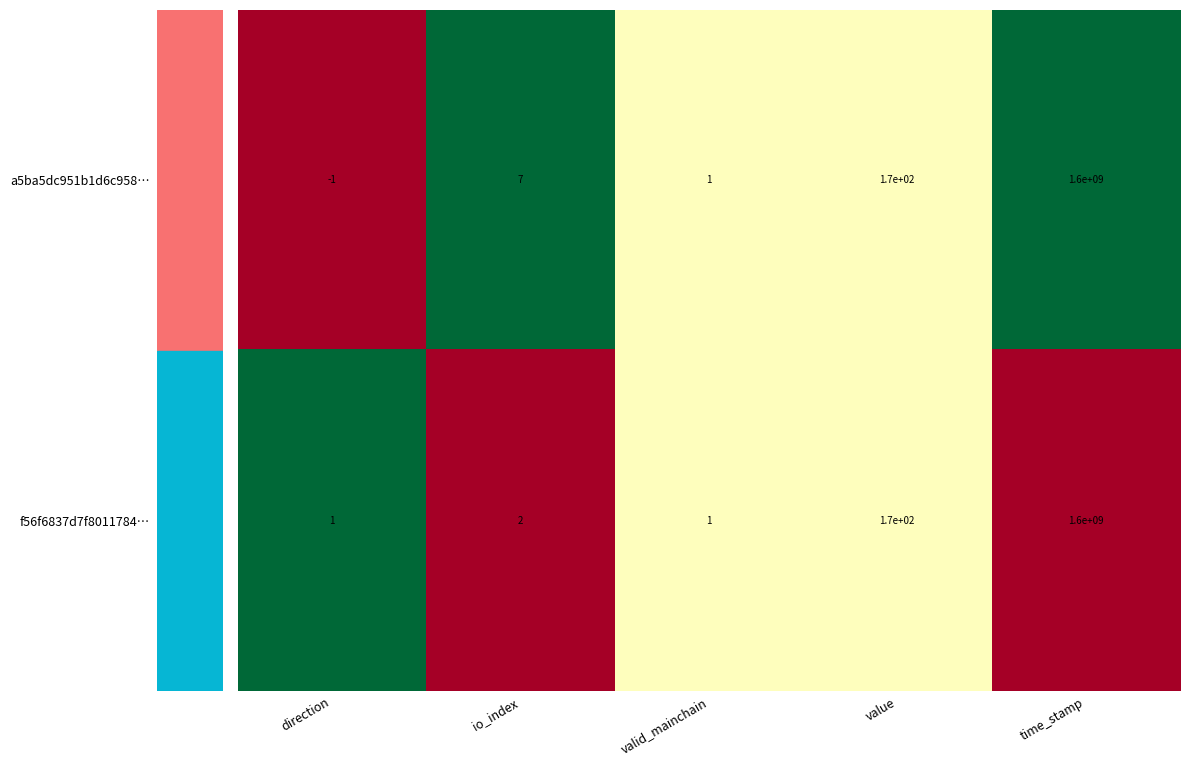

What is the total value across all series at io_index?

9